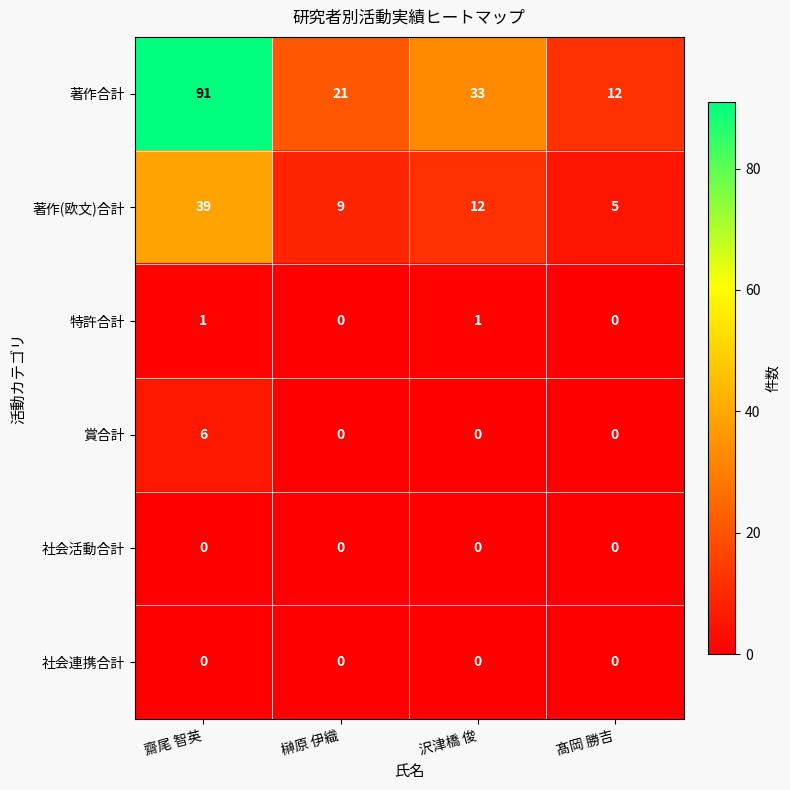

How many 著作合計 values are between 21 and 91?

3